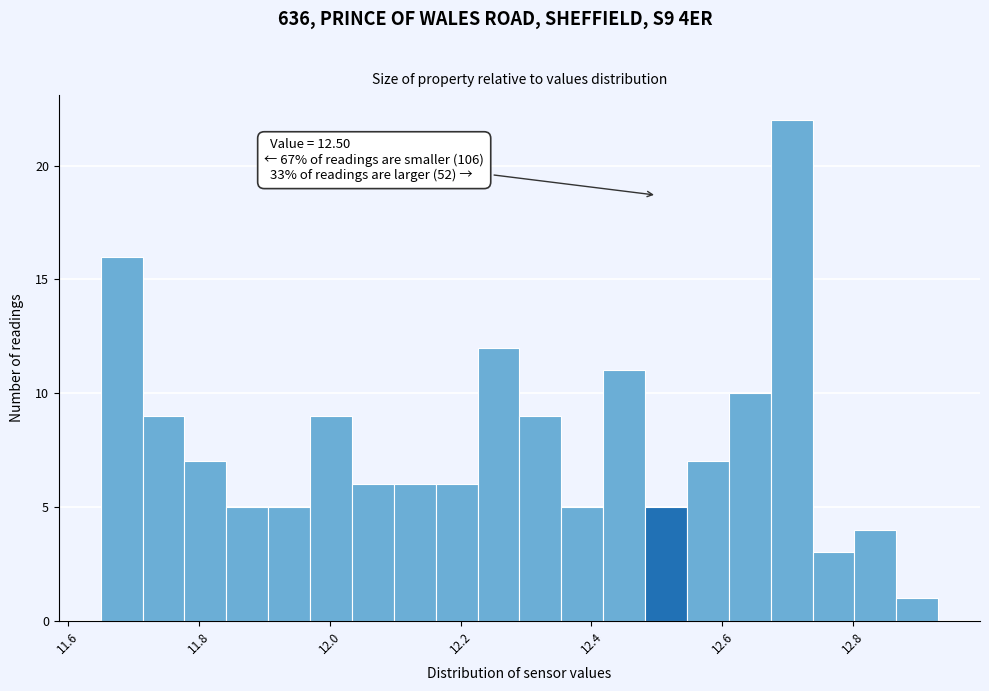

Around what value on the x-axis is the tallest bar? Give the approximate position of its centre, as read against the axis.

12.70